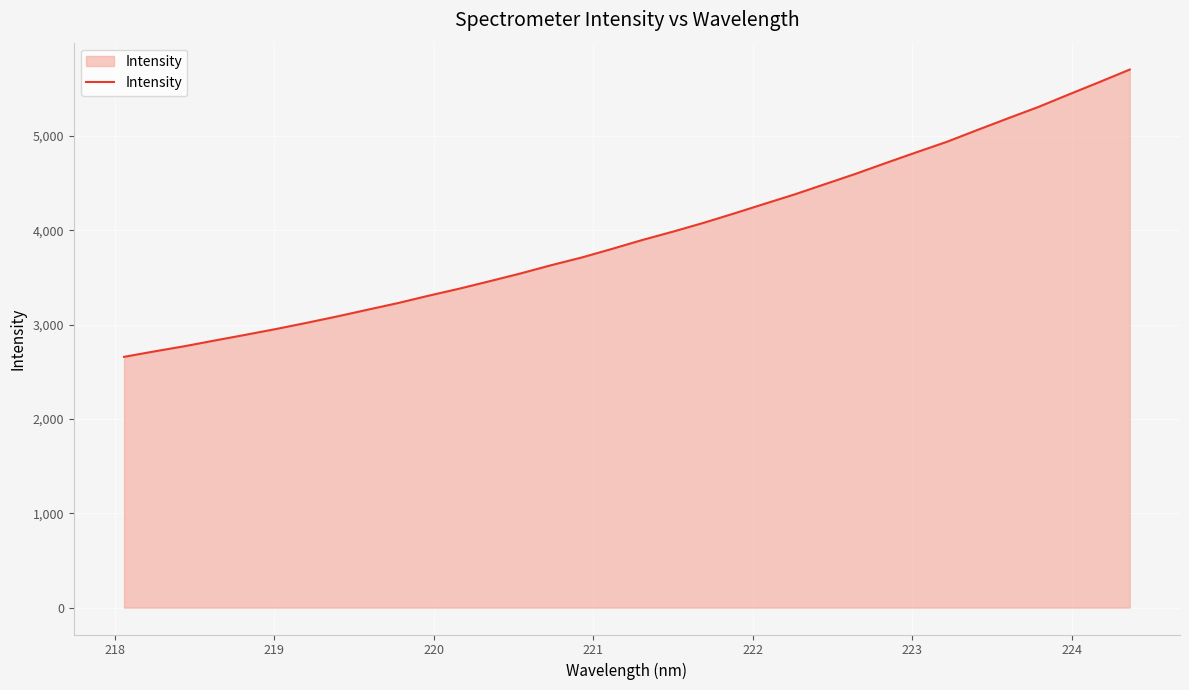

What is the greatest value displayed?

5702.7